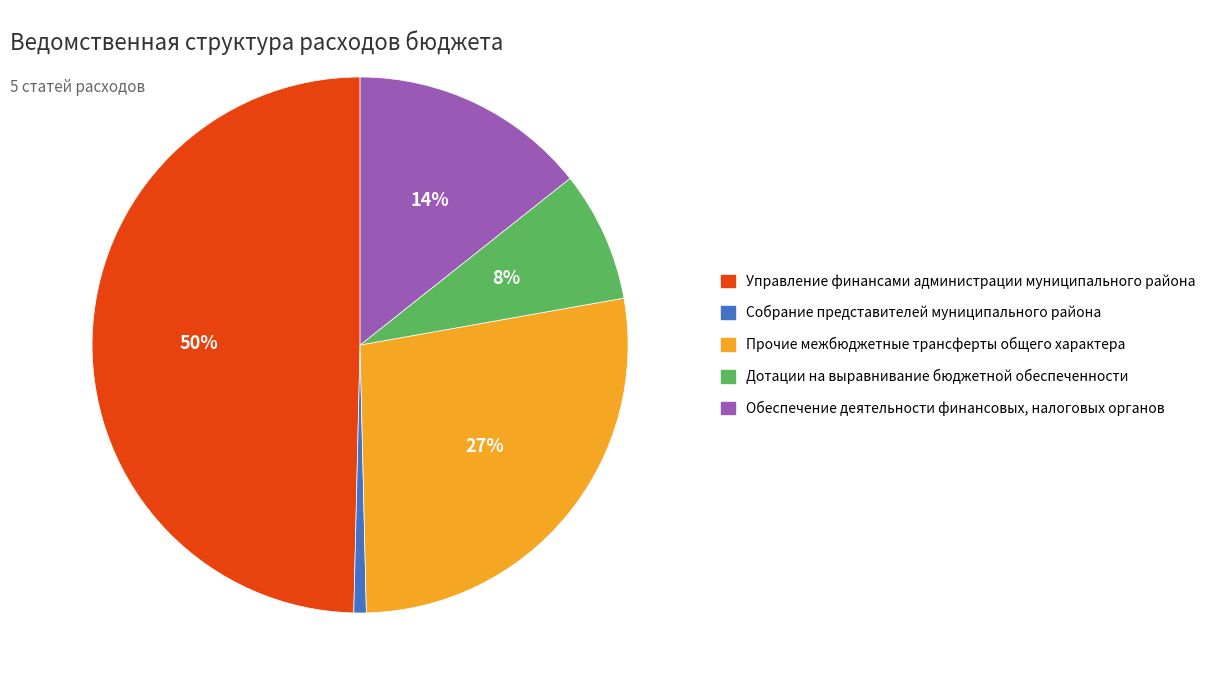

Count the number of slices in the pie.

5